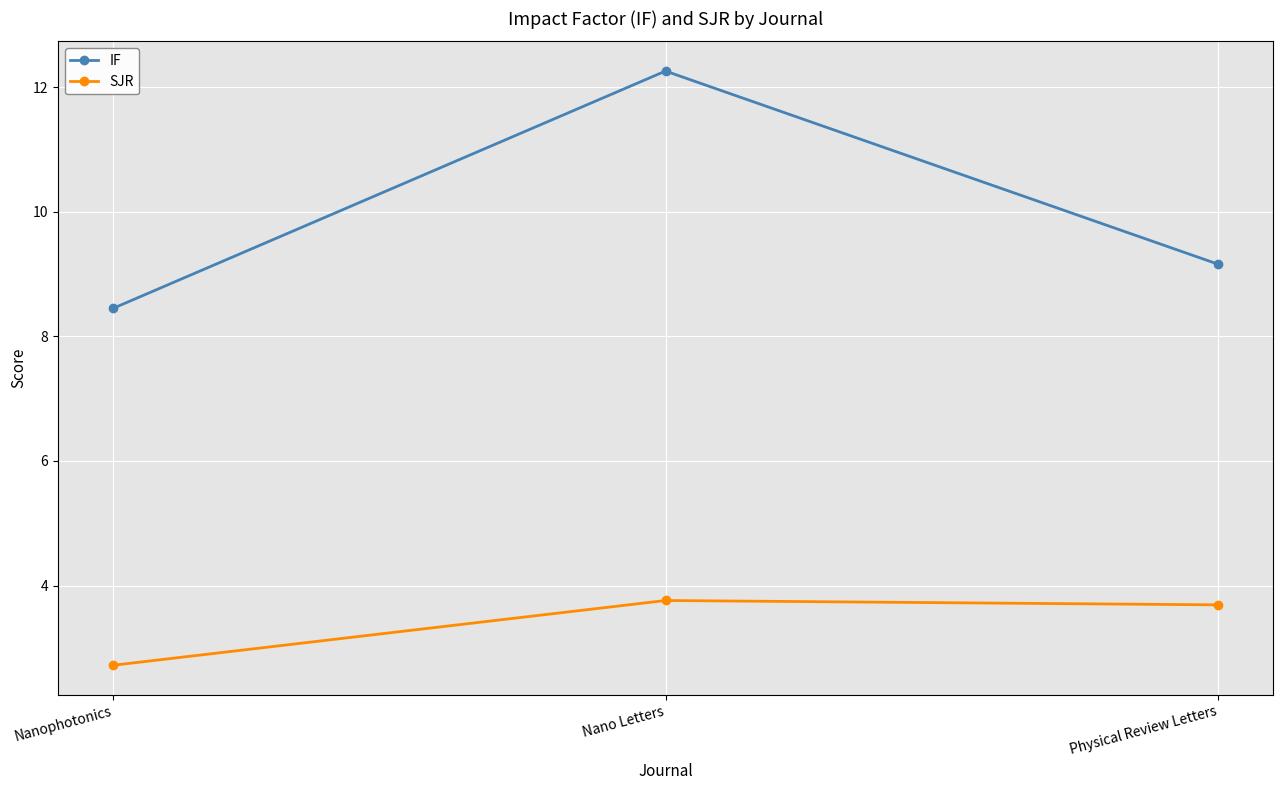

Which series has the widest spread of values?

IF